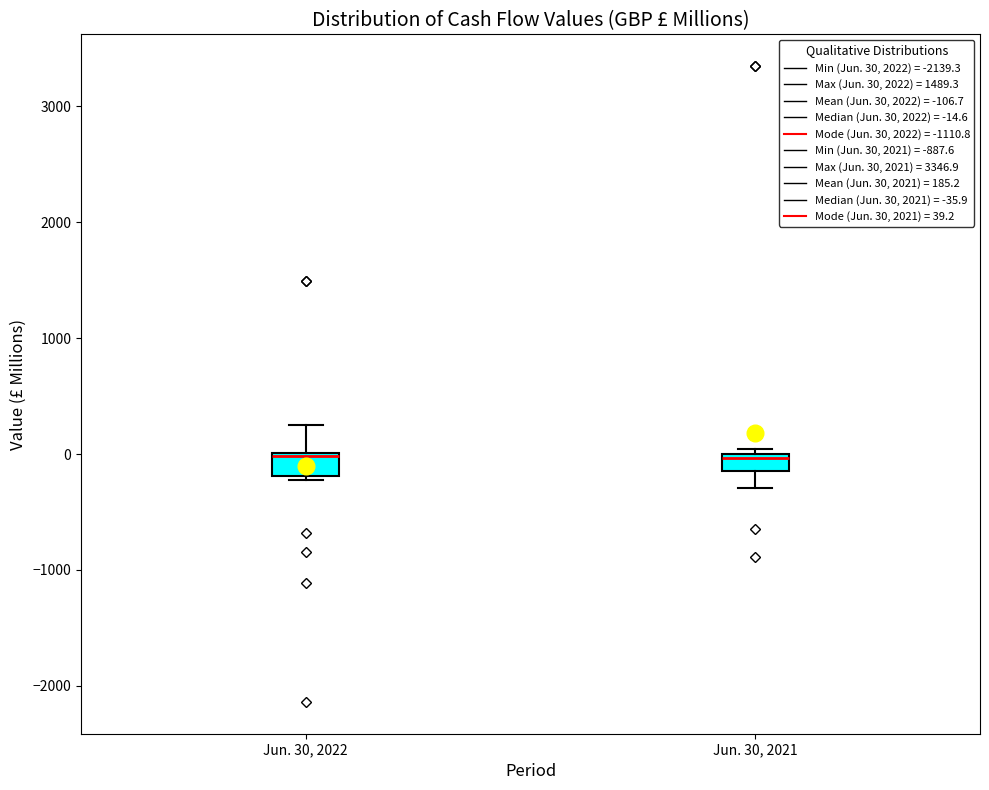

Where is the lower edge of the box for Jun. 30, 2021 on the y-axis? The values are not printed on the chart, so give them approximately, as read against the axis.

-100